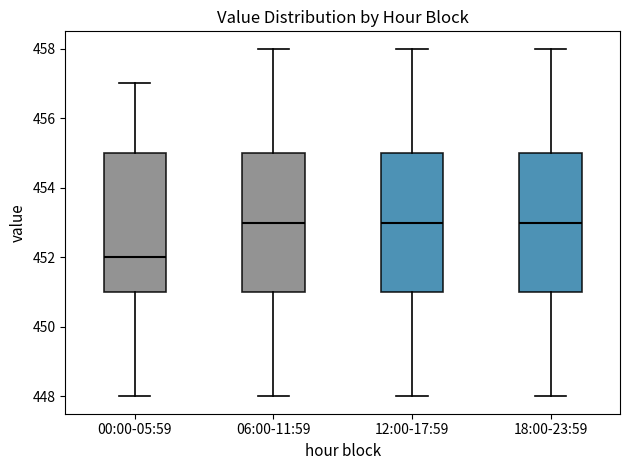

Reading left to right, transcribe this box plot: for each box, give where its median line is, the range the box spans, and where its two whiskers end, as read against the y-axis. The values are not printed on the chart, so give them approximately, as read against the axis.

00:00-05:59: median 452, box 451 to 455, whiskers 448 to 457
06:00-11:59: median 453, box 451 to 455, whiskers 448 to 458
12:00-17:59: median 453, box 451 to 455, whiskers 448 to 458
18:00-23:59: median 453, box 451 to 455, whiskers 448 to 458